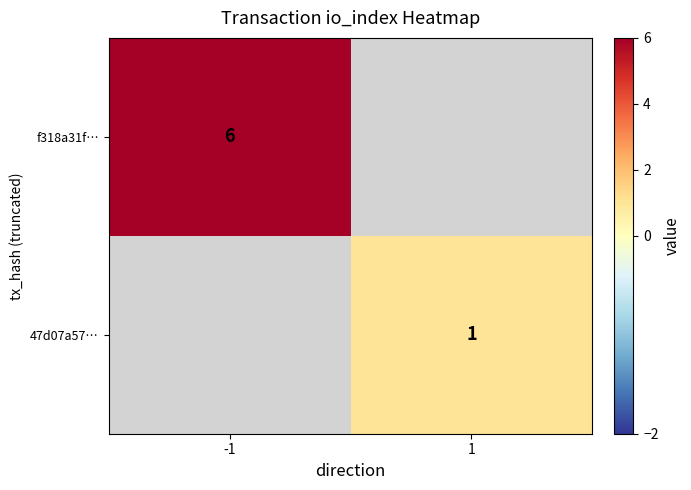

Is it true that f318a31f… equals 8 at -1?

False